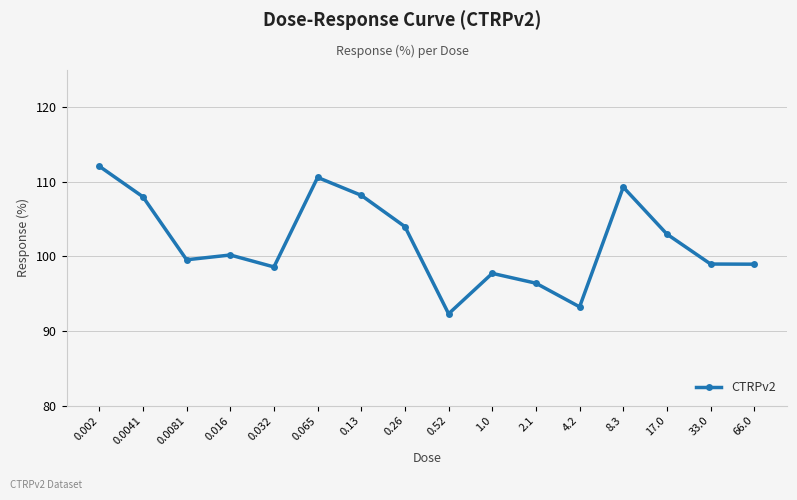

The chart shows a value of 97.7 at 1.0. True or false?

True